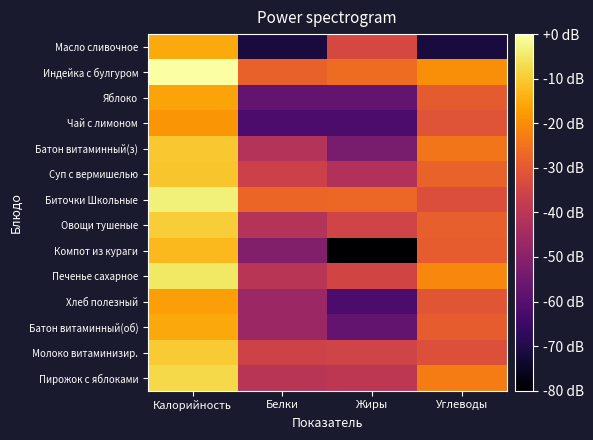

What is the total value across all series at Углеводы?

-430.4